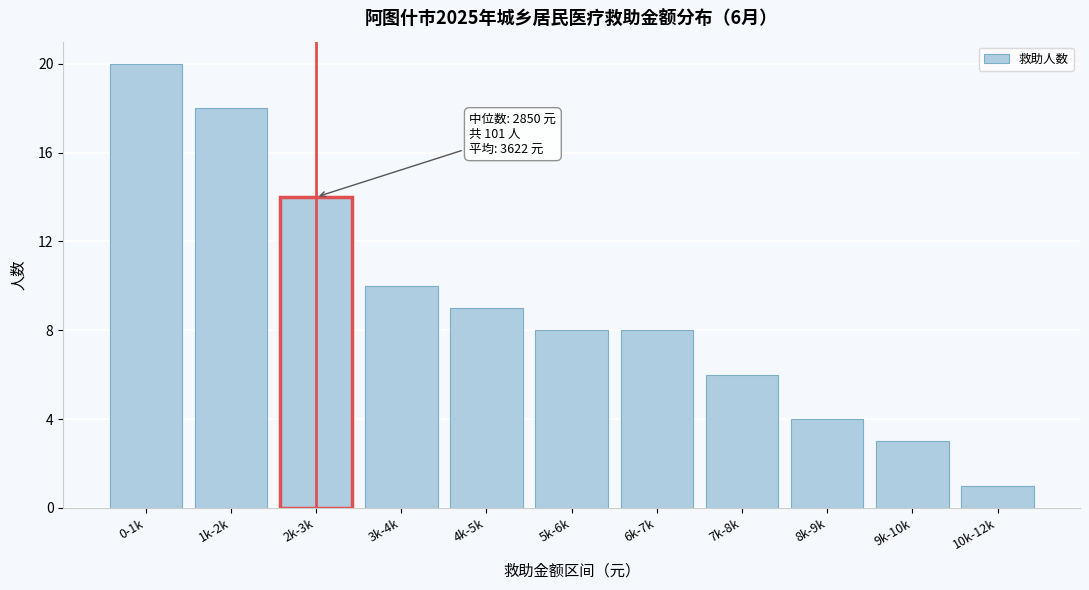

Reading left to right, list all the values displayed in this chart.

20	18	14	10	9	8	8	6	4	3	1